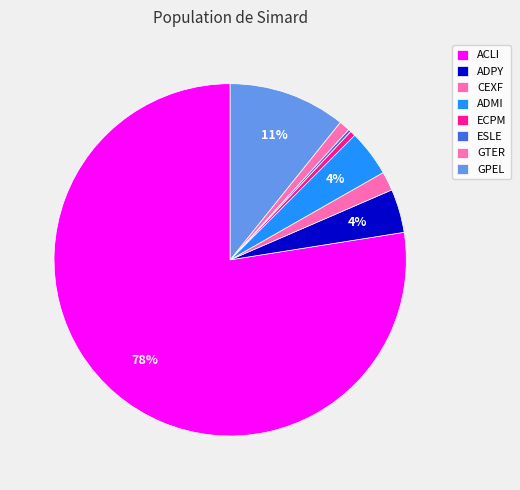

Does any single category account for the majority?

Yes